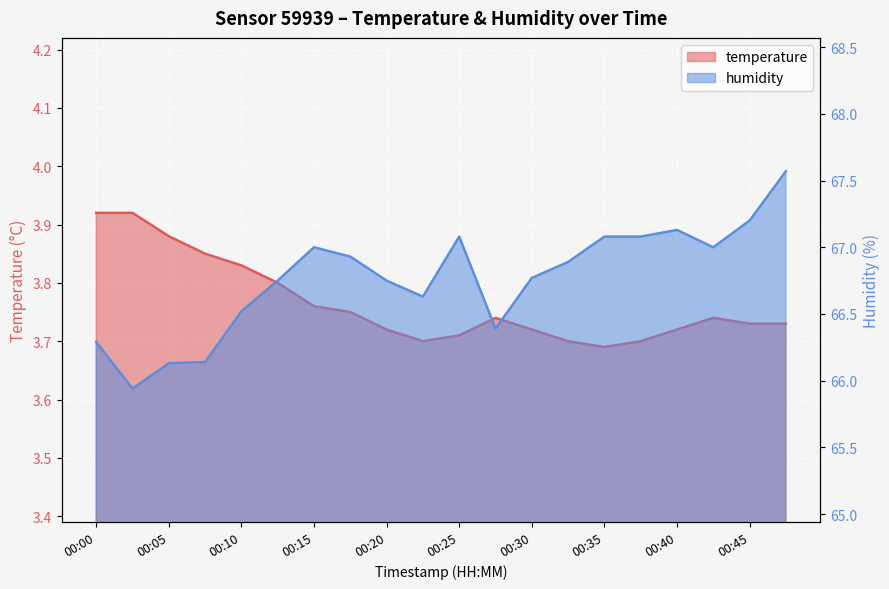

Is it true that humidity equals 26.2 at 00:30?

False